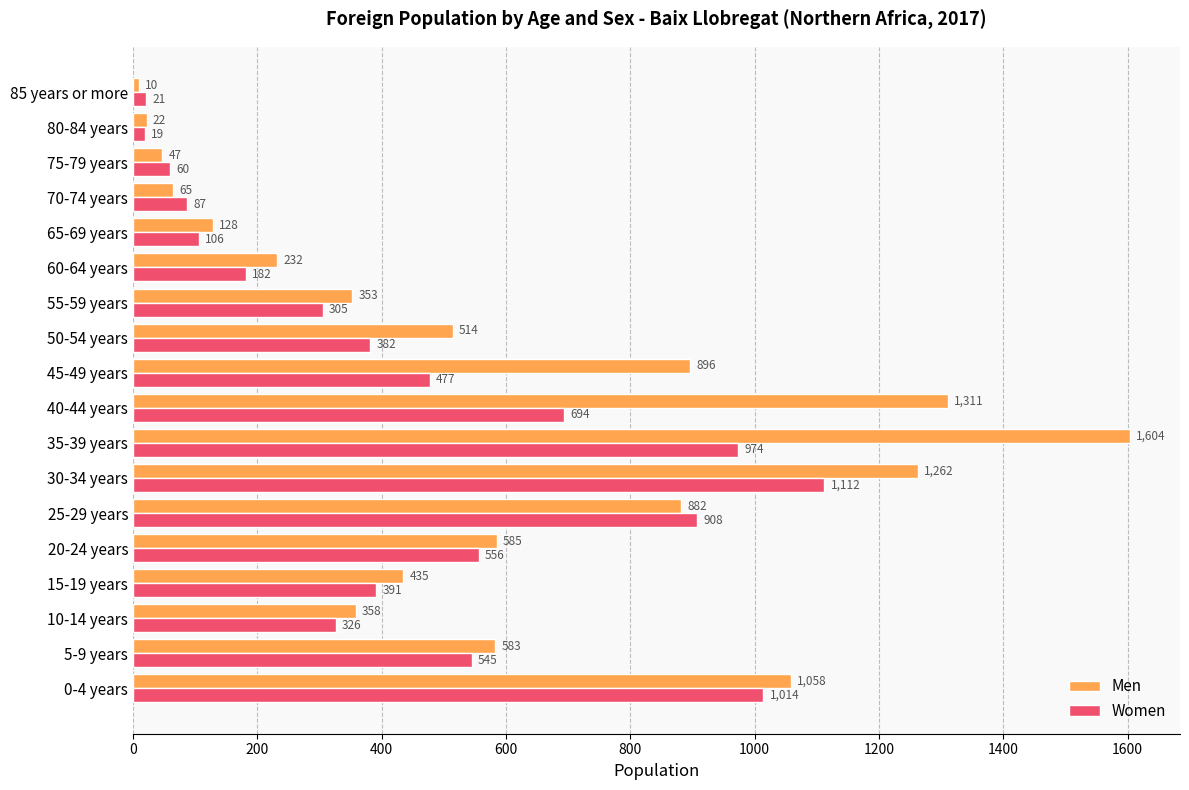

What value does the Women series have at 20-24 years, to the nearest 10?

560